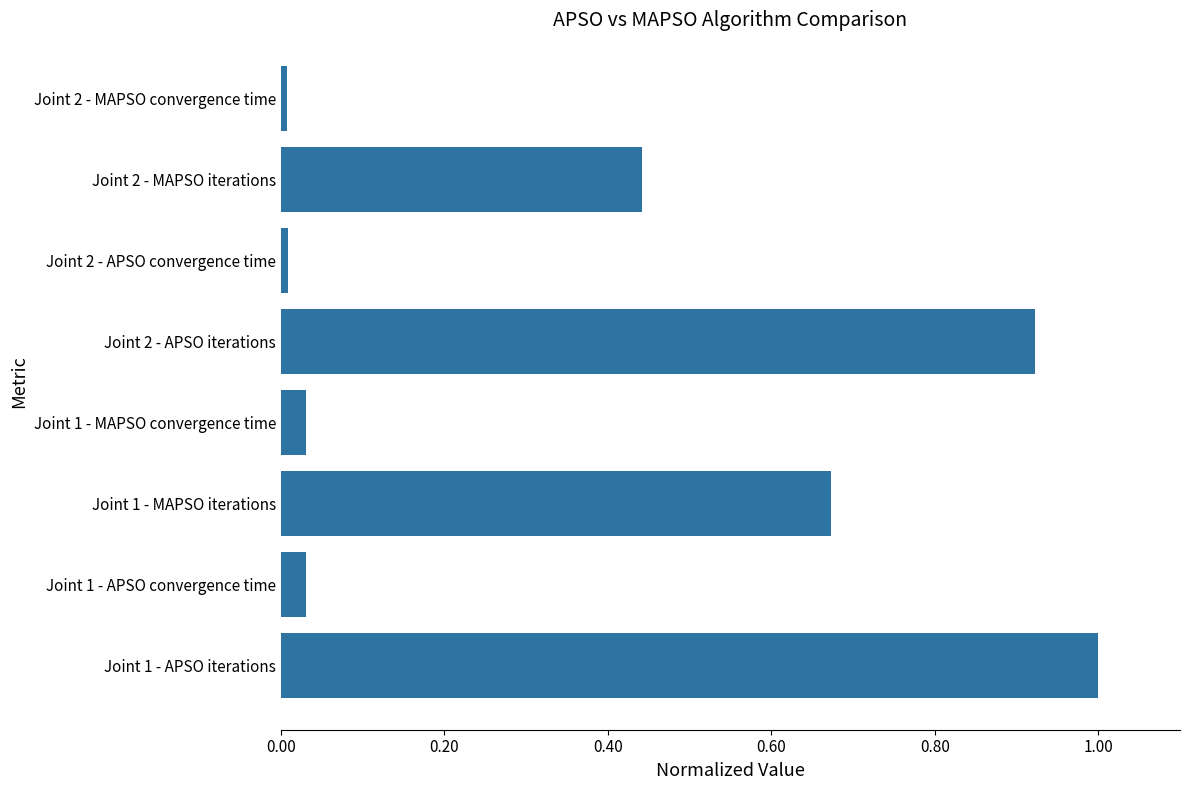

Does the chart contain any negative values?

No